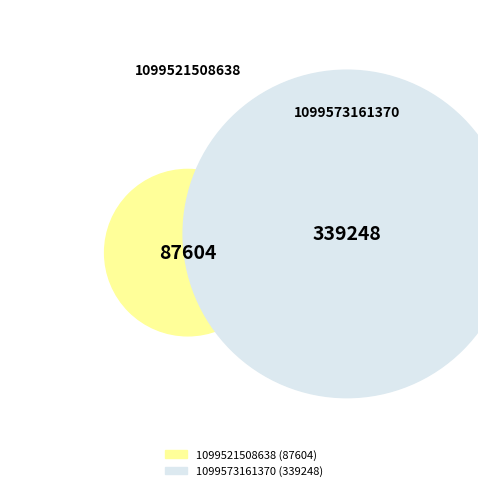

To the nearest percent, what portion does 1099573161370 represent?

79%